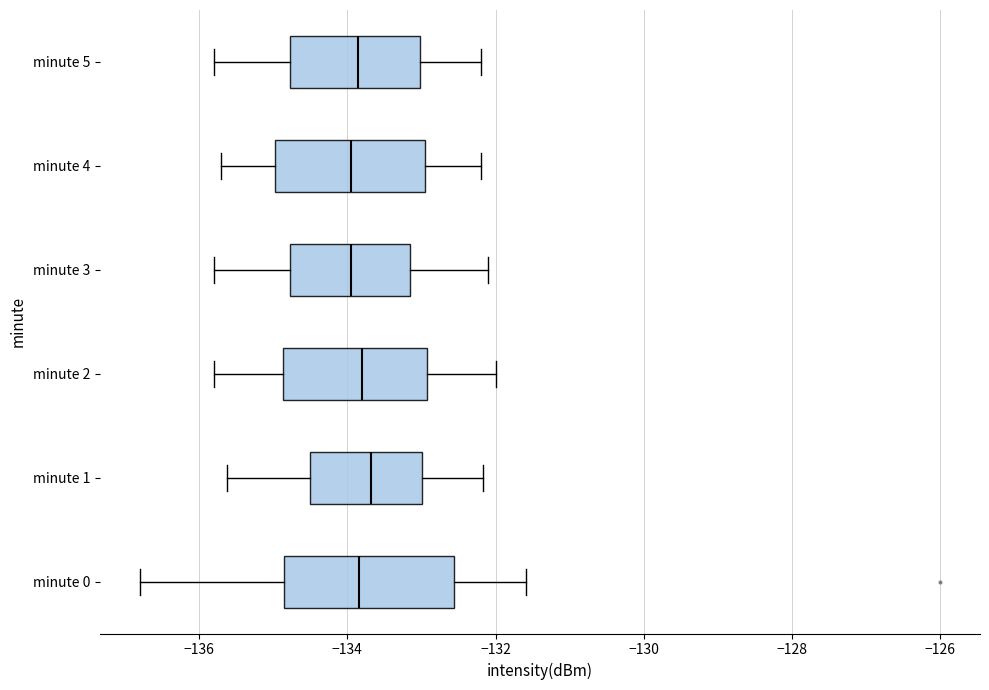

Reading bottom to top, transcribe this box plot: for each box, give where its median line is, the range the box spans, and where its two whiskers end, as read against the x-axis. The values are not printed on the chart, so give them approximately, as read against the axis.

minute 0: median -133.8, box -134.8 to -132.6, whiskers -136.8 to -131.6
minute 1: median -133.6, box -134.4 to -133.0, whiskers -135.6 to -132.2
minute 2: median -133.8, box -134.8 to -133.0, whiskers -135.8 to -132.0
minute 3: median -134.0, box -134.8 to -133.2, whiskers -135.8 to -132.0
minute 4: median -134.0, box -135.0 to -133.0, whiskers -135.6 to -132.2
minute 5: median -133.8, box -134.8 to -133.0, whiskers -135.8 to -132.2